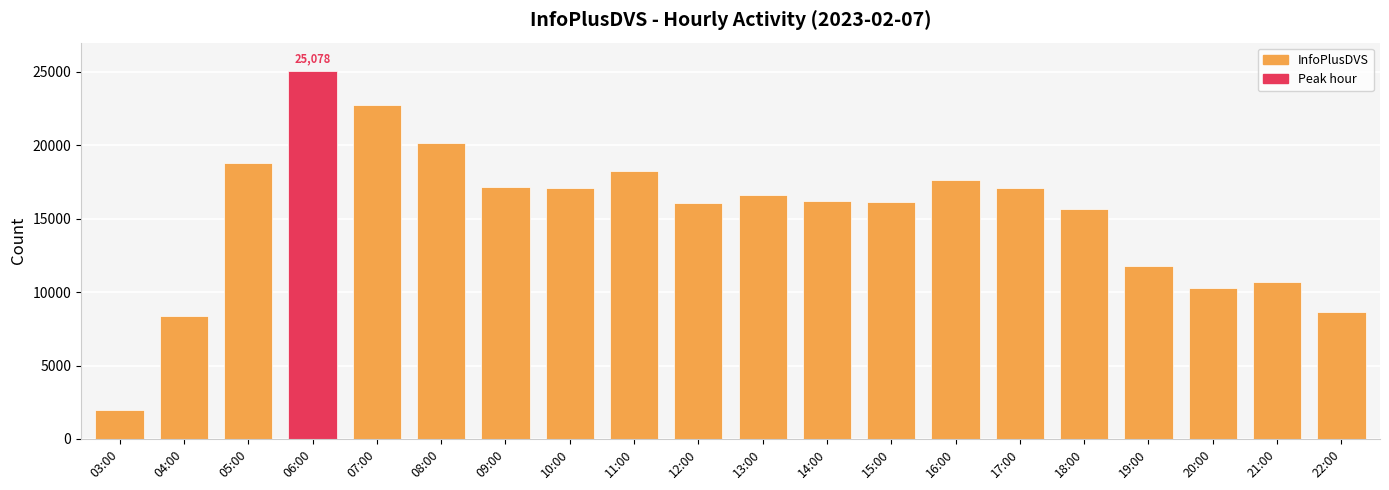

List the labels in order of value, largest first.

06:00, 07:00, 08:00, 05:00, 11:00, 16:00, 09:00, 17:00, 10:00, 13:00, 14:00, 15:00, 12:00, 18:00, 19:00, 21:00, 20:00, 22:00, 04:00, 03:00